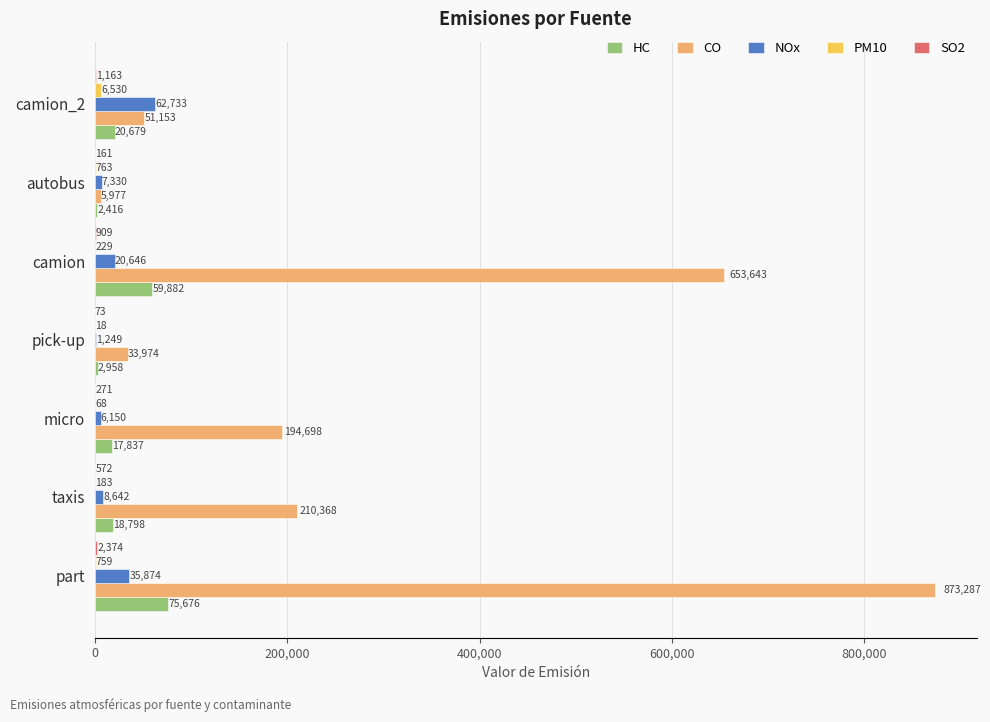

Which series changed the most between taxis and camion_2?

CO